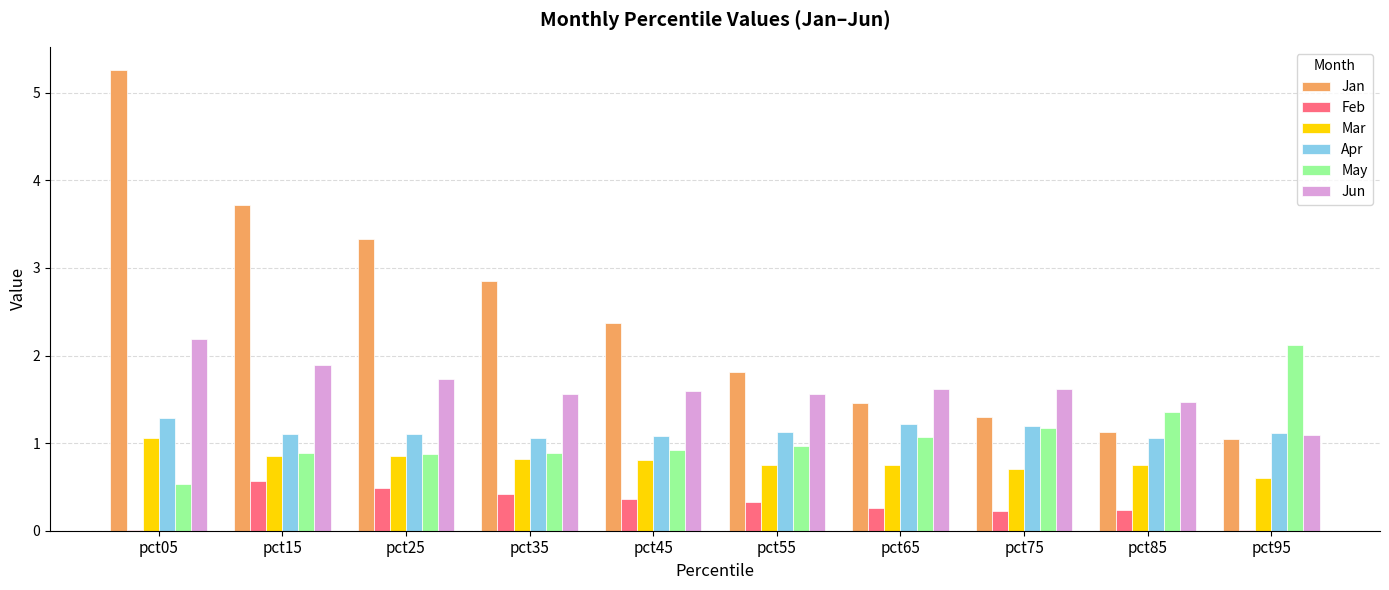

Where does the Jan series first go above 2?

pct05